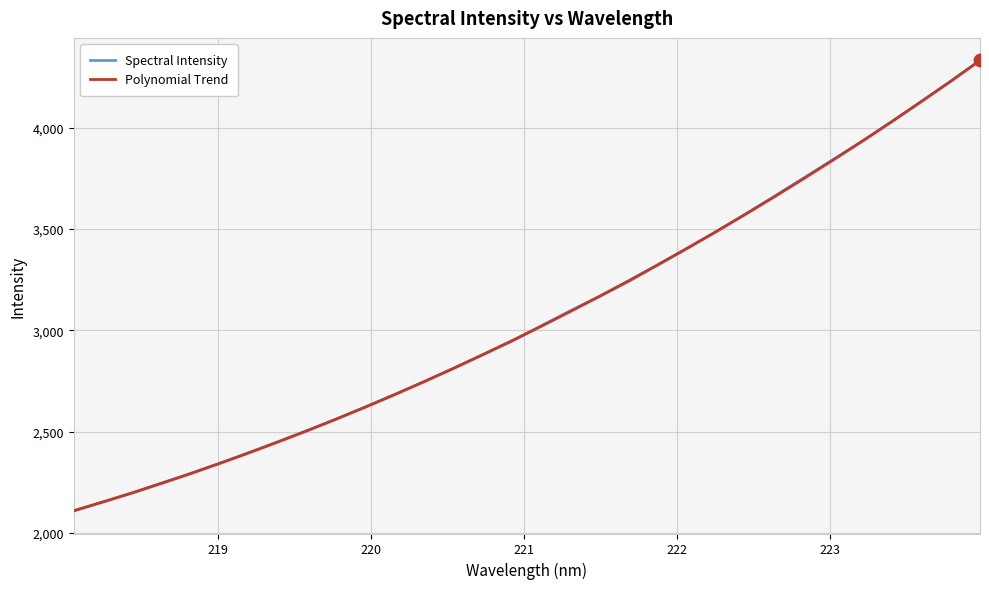

What is the lowest value of the Spectral Intensity series?

2108.1